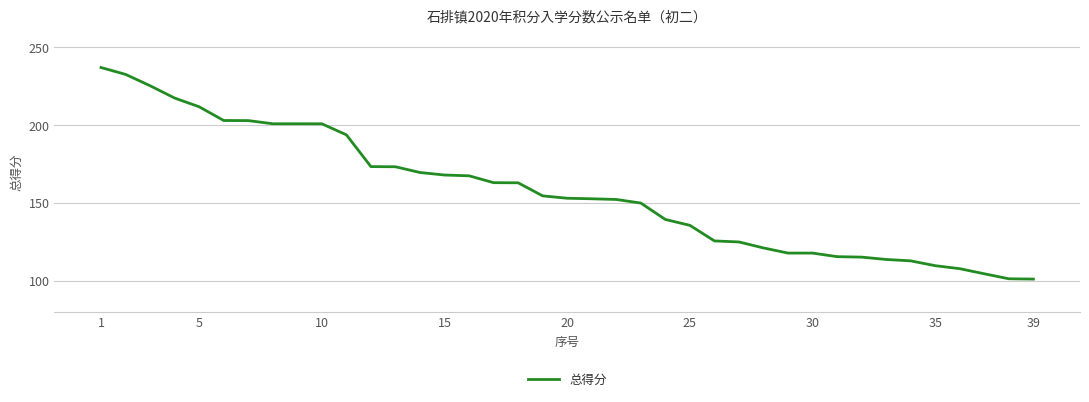

What is the average value?

157.3